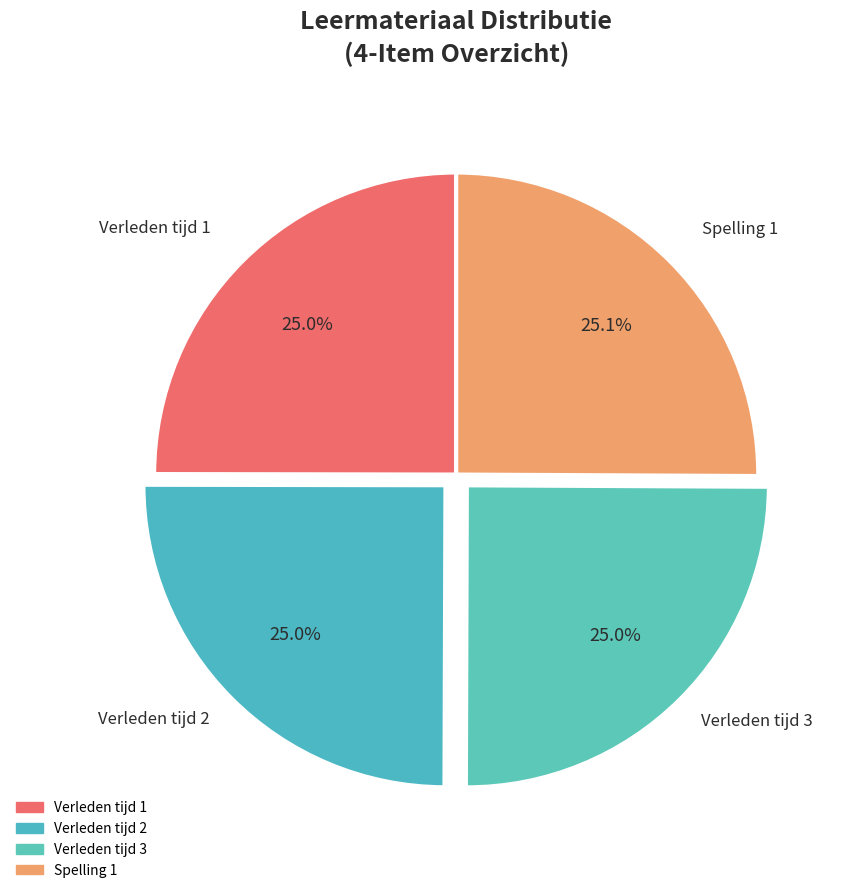

Count the number of slices in the pie.

4